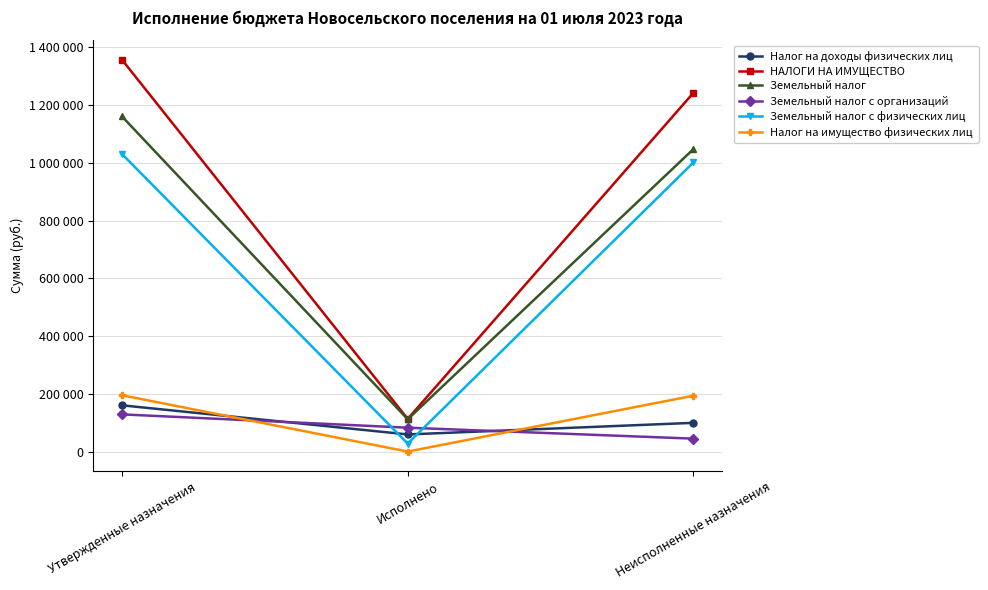

What is the maximum value for НАЛОГИ НА ИМУЩЕСТВО?

1356000.0